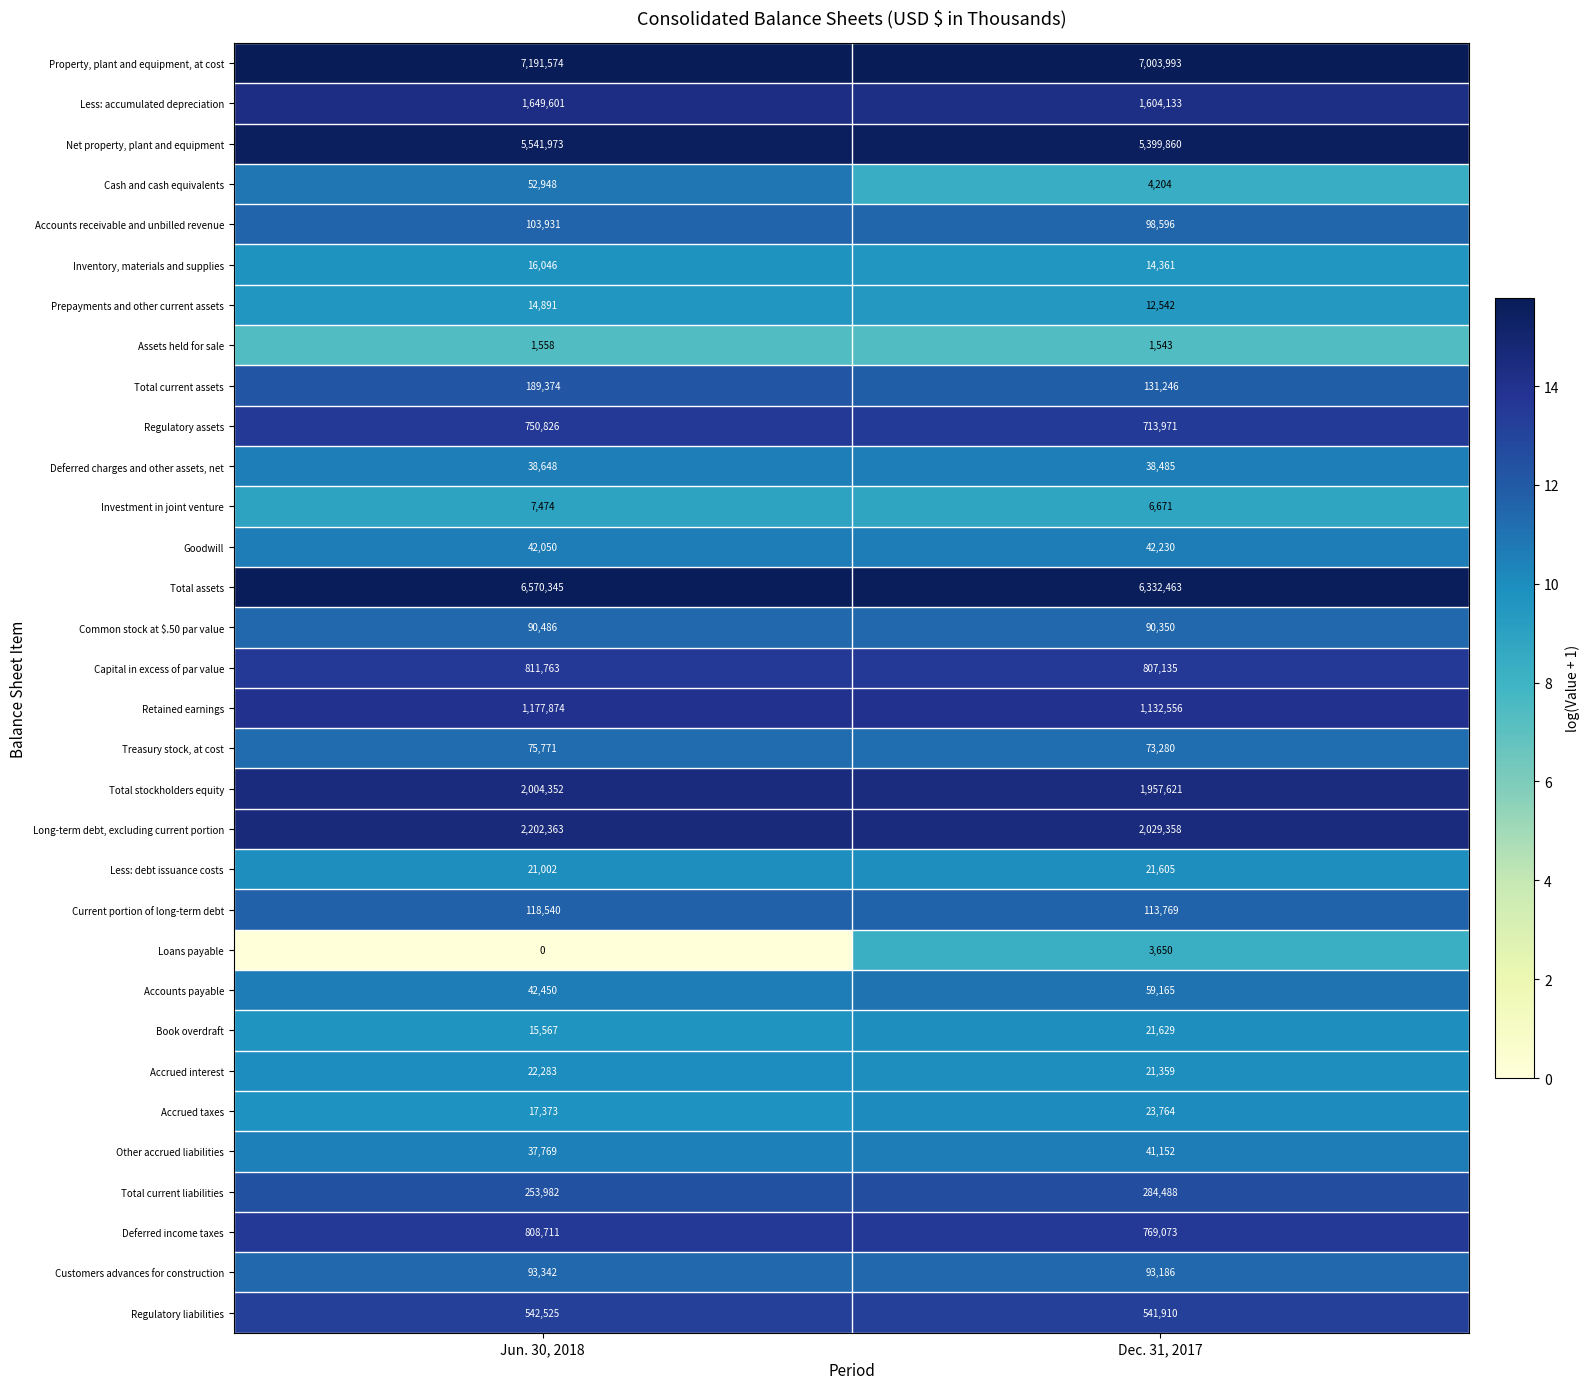

At which label is Assets held for sale closest to 1550?

Dec. 31, 2017